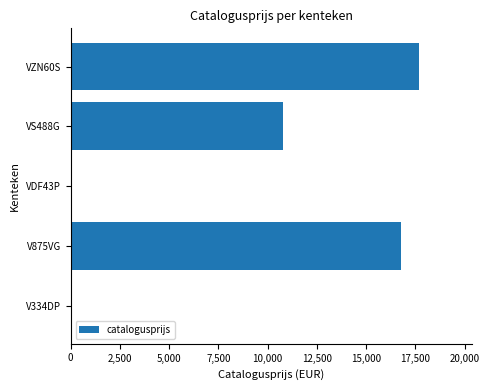

Where is the data nearest to the value 8850?

VS488G